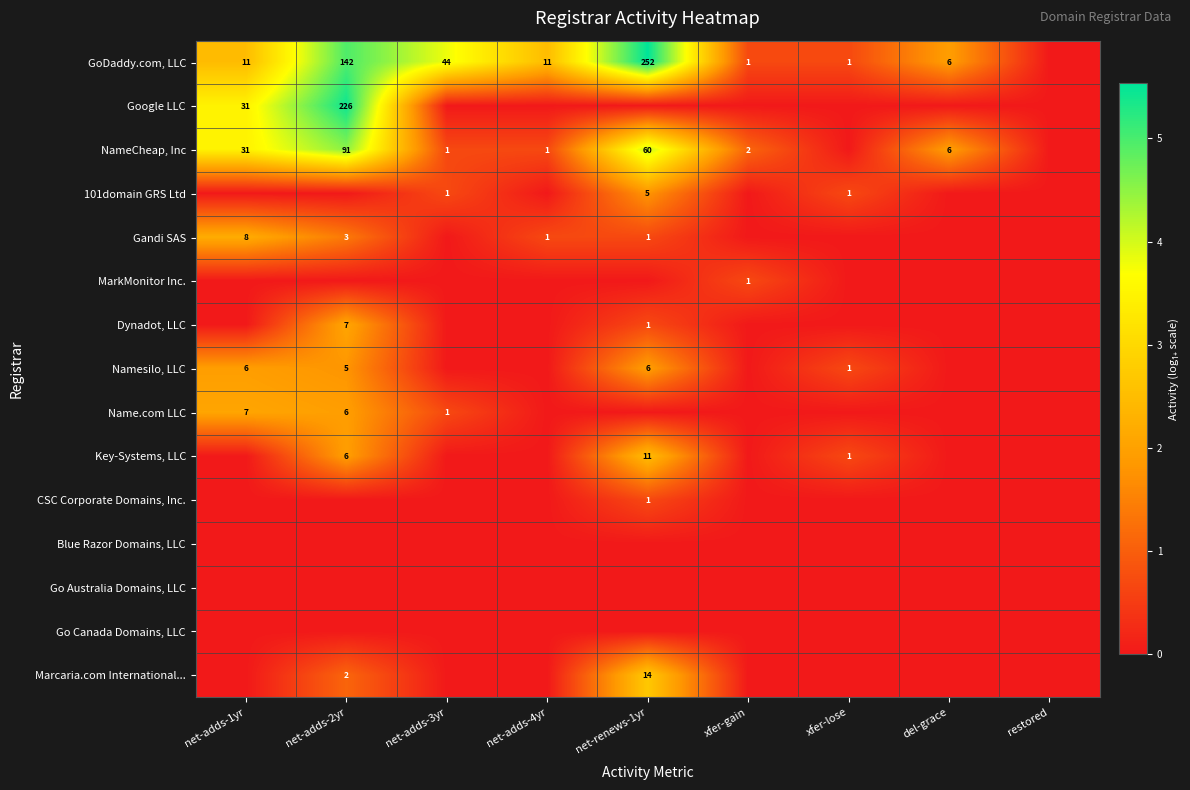

Count the Gandi SAS values in the range 0 to 1.

7